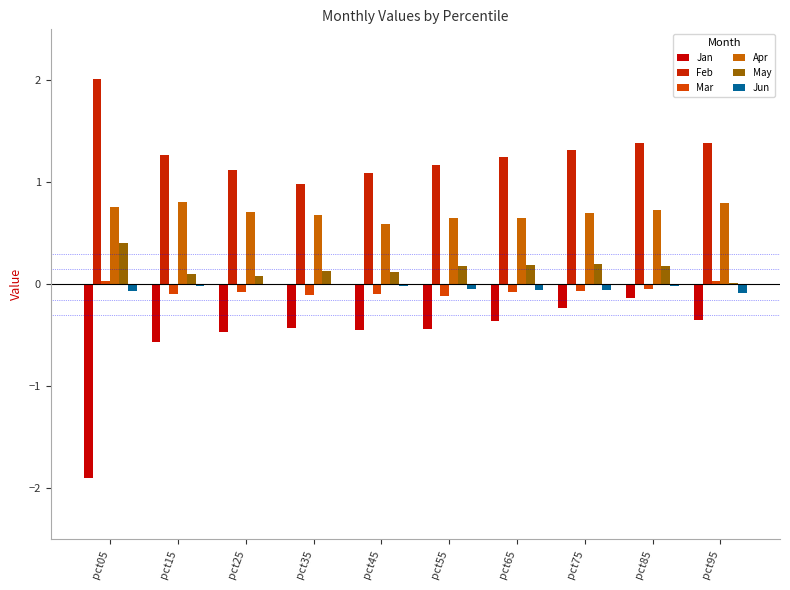

Does the chart contain stacked bars?

No